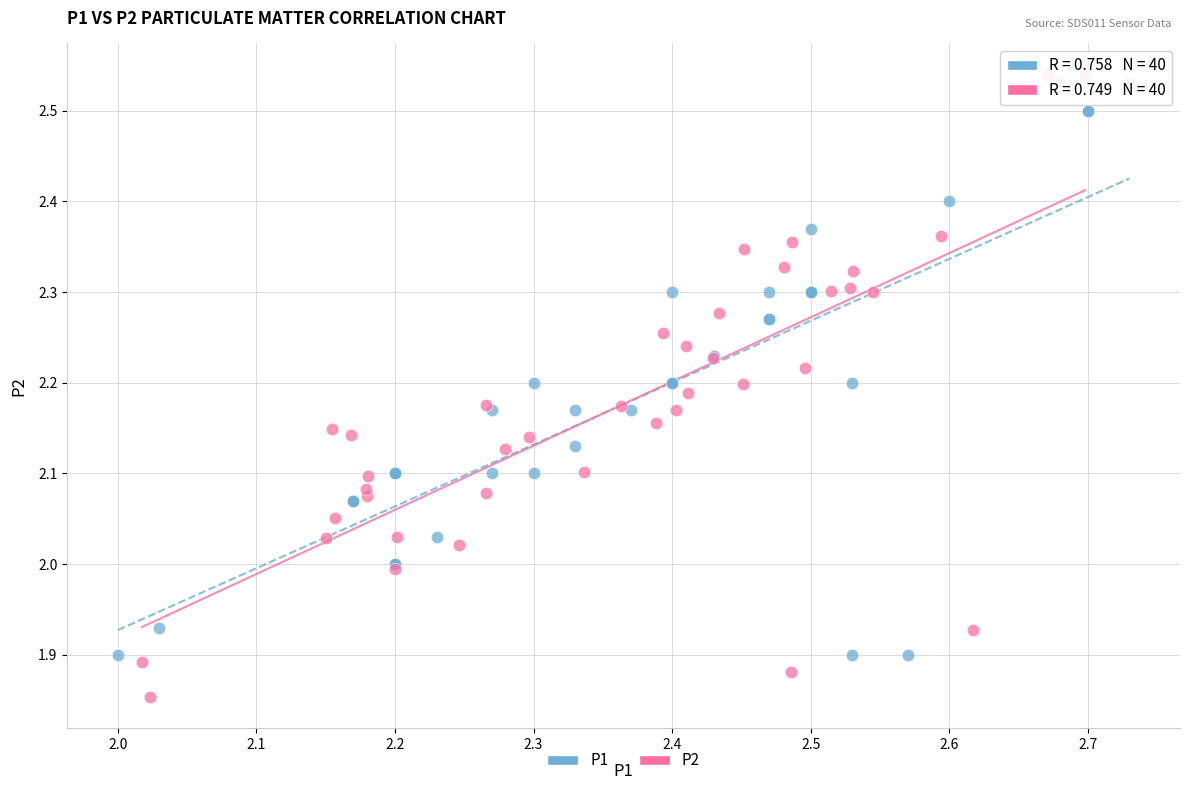

Which series has the largest Y range (max minus min)?

P2